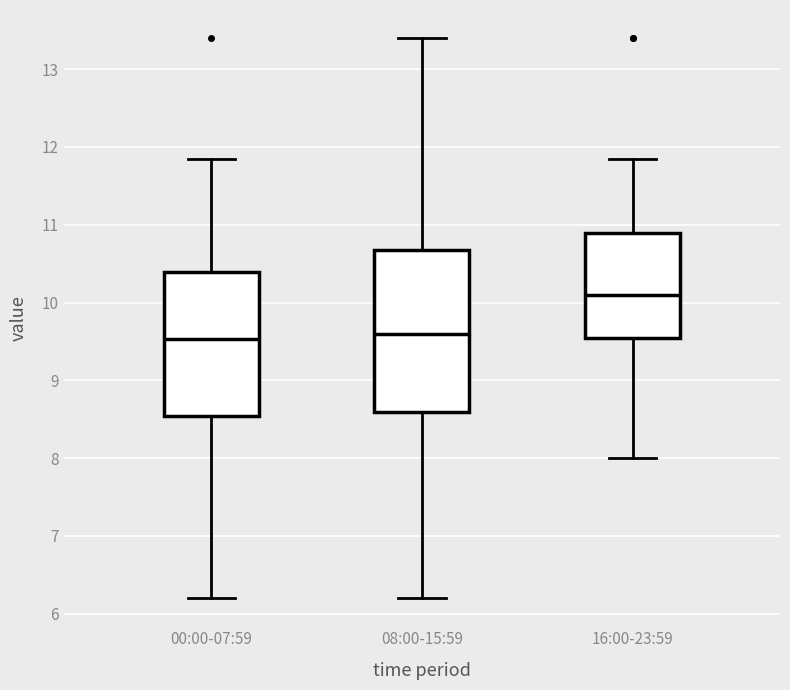

Which box is the tallest, from its lower edge to its upper edge?

08:00-15:59